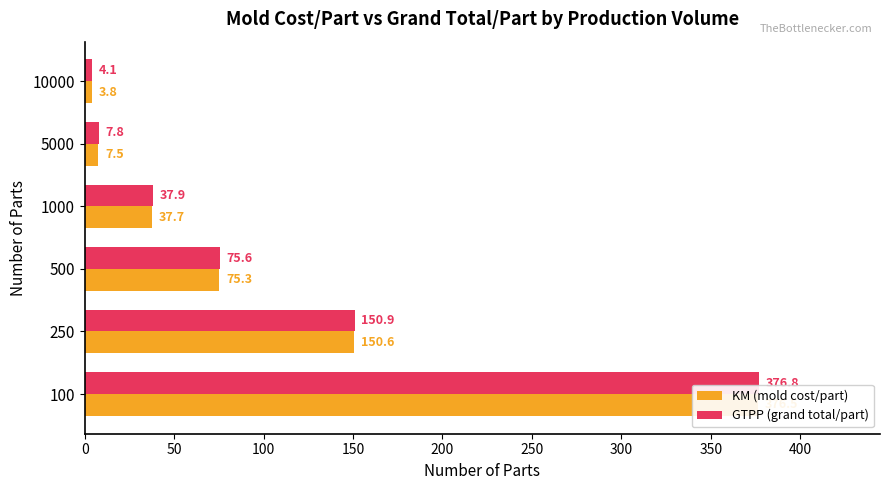

What is the greatest value displayed?

376.8